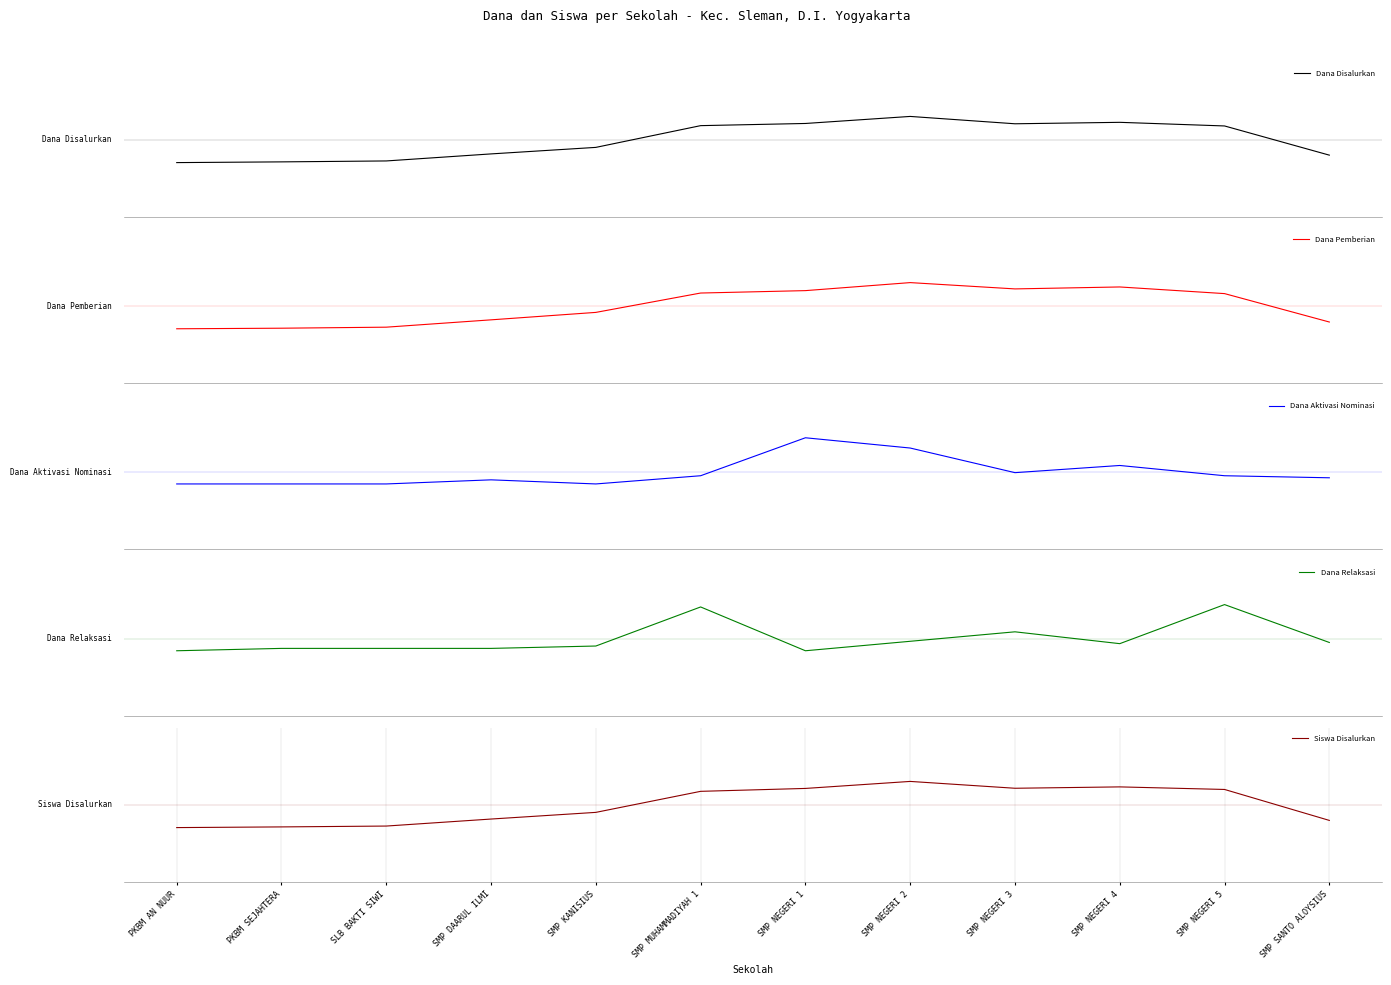

What is the difference between the second highest and minimum values in the Siswa Disalurkan series?

0.5